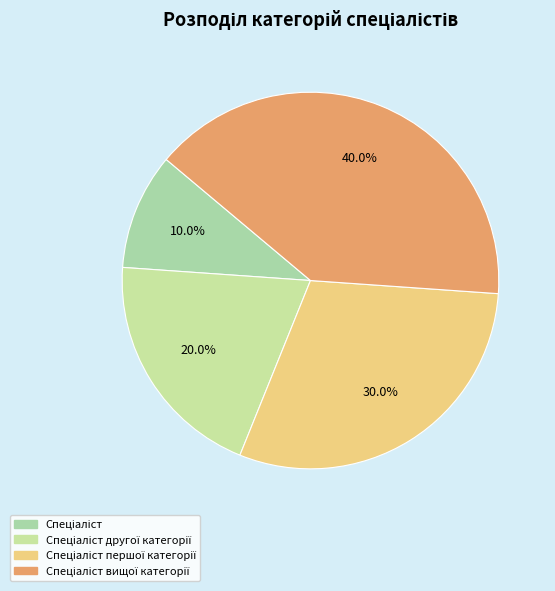

Combined, do Спеціаліст першої категорії and Спеціаліст другої категорії account for over 50%?

No